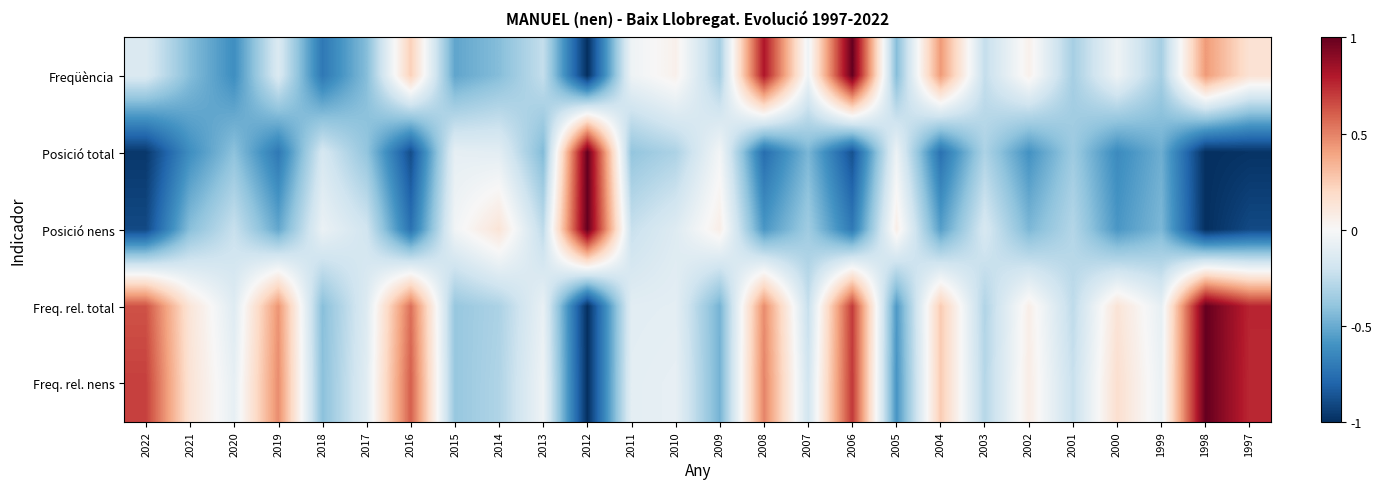

Reading right to left, what are all the values shown in this chart?

Freqüència: 1997=0.1	1998=0.4	1999=-0.3	2000=-0.0	2001=-0.3	2002=0.0	2003=-0.2	2004=0.4	2005=-0.4	2006=1.0	2007=-0.0	2008=0.8	2009=-0.3	2010=0.0	2011=-0.0	2012=-1.0	2013=-0.2	2014=-0.4	2015=-0.5	2016=0.2	2017=-0.4	2018=-0.7	2019=-0.1	2020=-0.6	2021=-0.4	2022=-0.1
Posició total: 1997=-1.0	1998=-1.0	1999=-0.5	2000=-0.6	2001=-0.4	2002=-0.6	2003=-0.3	2004=-0.7	2005=-0.1	2006=-0.9	2007=-0.5	2008=-0.8	2009=-0.0	2010=-0.3	2011=-0.4	2012=1.0	2013=-0.4	2014=-0.1	2015=-0.1	2016=-0.9	2017=-0.4	2018=-0.2	2019=-0.7	2020=-0.4	2021=-0.6	2022=-1.0
Posició nens: 1997=-0.9	1998=-1.0	1999=-0.5	2000=-0.6	2001=-0.3	2002=-0.5	2003=-0.2	2004=-0.5	2005=0.1	2006=-0.7	2007=-0.4	2008=-0.6	2009=0.1	2010=-0.1	2011=-0.2	2012=1.0	2013=-0.3	2014=0.1	2015=-0.0	2016=-0.7	2017=-0.2	2018=-0.1	2019=-0.5	2020=-0.2	2021=-0.4	2022=-0.9
Freq. rel. total: 1997=0.8	1998=1.0	1999=-0.1	2000=0.1	2001=-0.3	2002=0.1	2003=-0.3	2004=0.3	2005=-0.6	2006=0.7	2007=-0.2	2008=0.5	2009=-0.5	2010=-0.1	2011=-0.1	2012=-1.0	2013=-0.1	2014=-0.3	2015=-0.4	2016=0.6	2017=-0.1	2018=-0.4	2019=0.4	2020=-0.1	2021=0.1	2022=0.6
Freq. rel. nens: 1997=0.8	1998=1.0	1999=-0.1	2000=0.2	2001=-0.2	2002=0.1	2003=-0.3	2004=0.3	2005=-0.6	2006=0.7	2007=-0.2	2008=0.5	2009=-0.5	2010=-0.1	2011=-0.1	2012=-1.0	2013=-0.0	2014=-0.3	2015=-0.4	2016=0.6	2017=-0.1	2018=-0.4	2019=0.5	2020=-0.1	2021=0.1	2022=0.7